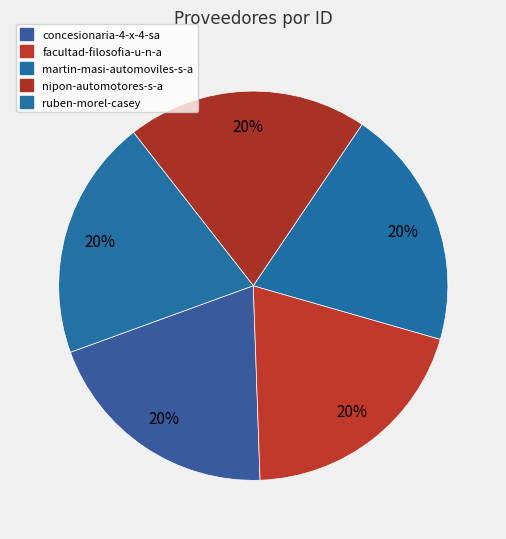

Count the number of slices in the pie.

5